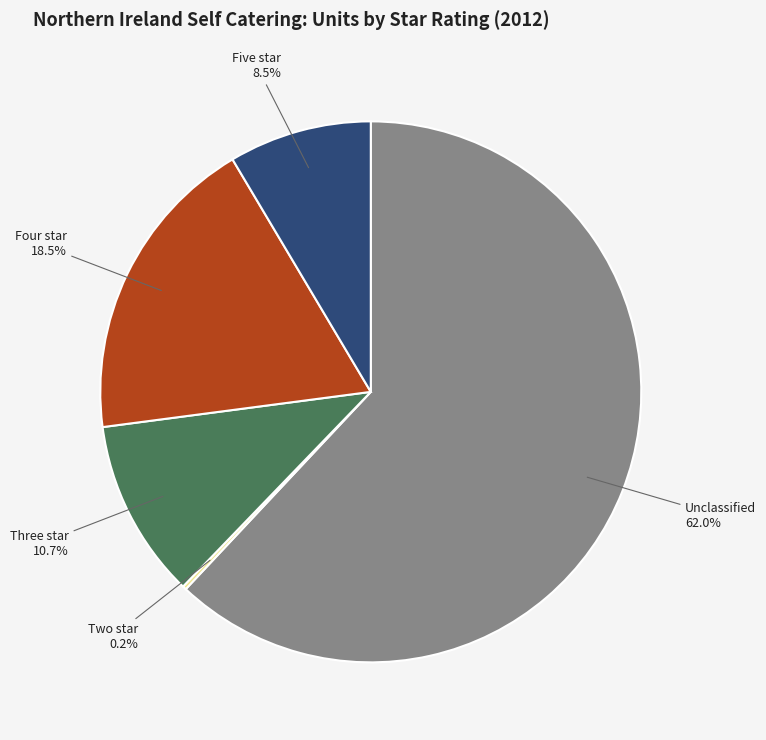

What is the largest slice in the pie chart?

Unclassified